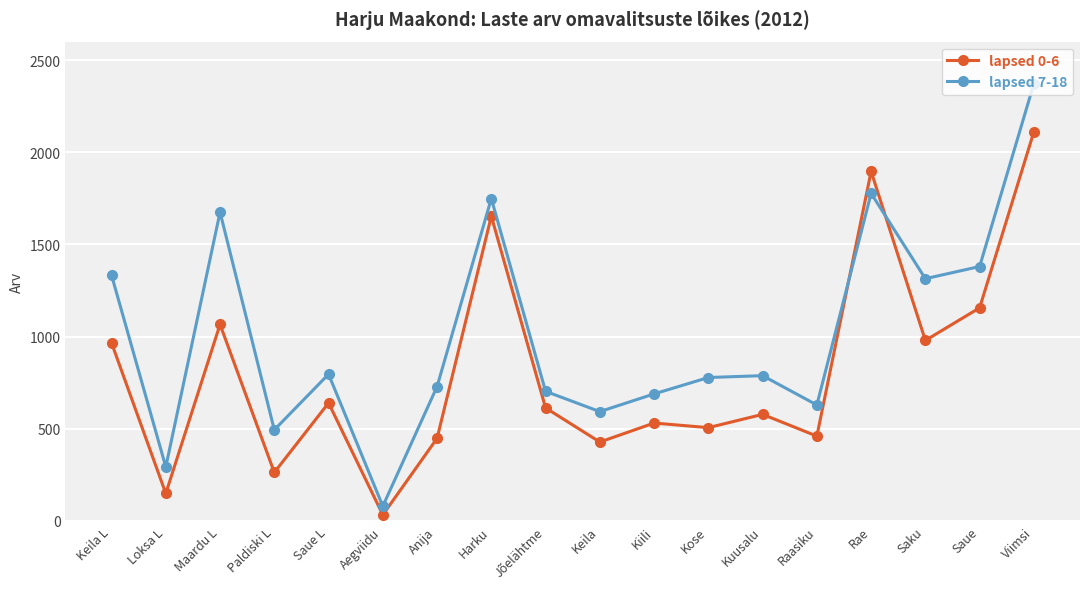

What is the difference between the lapsed 7-18 values at Raasiku and Viimsi?

1743